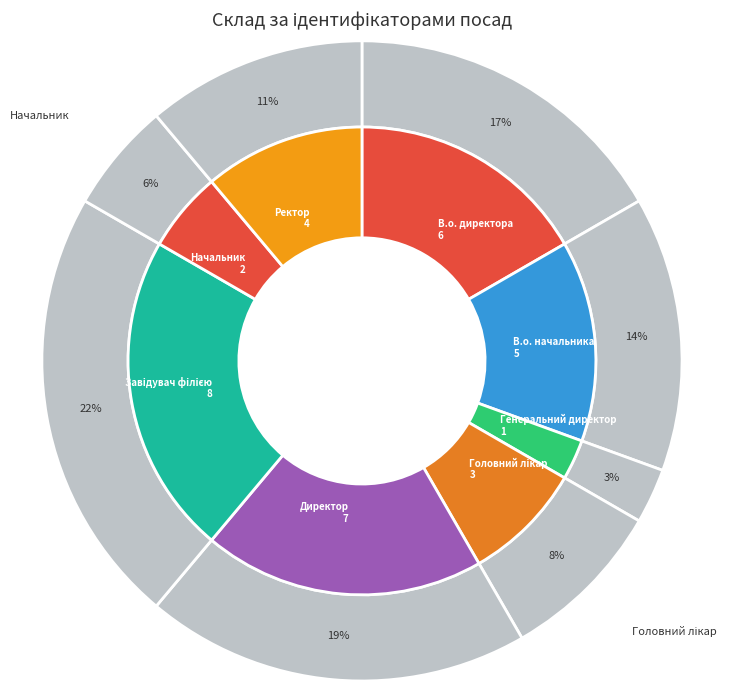

To the nearest percent, what percentage of the pie is В.о. начальника?

14%